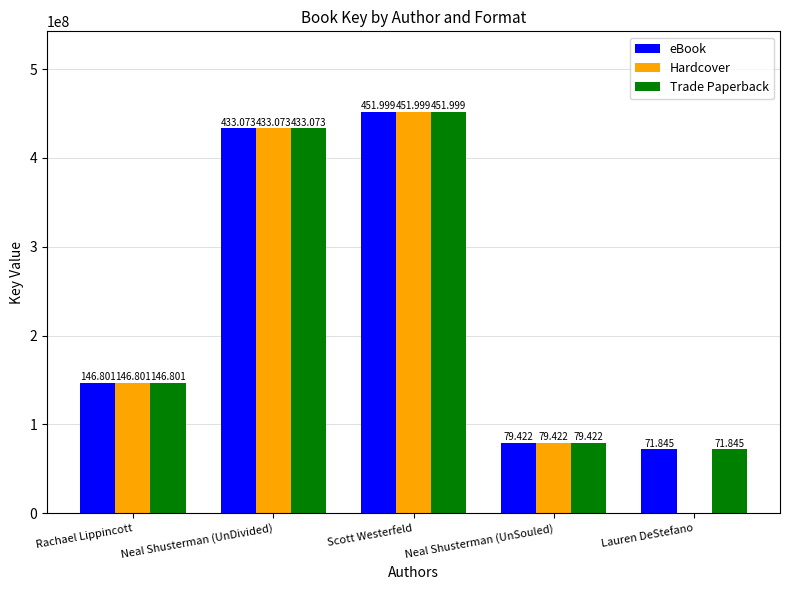

Which series has the largest total across all categories?

eBook